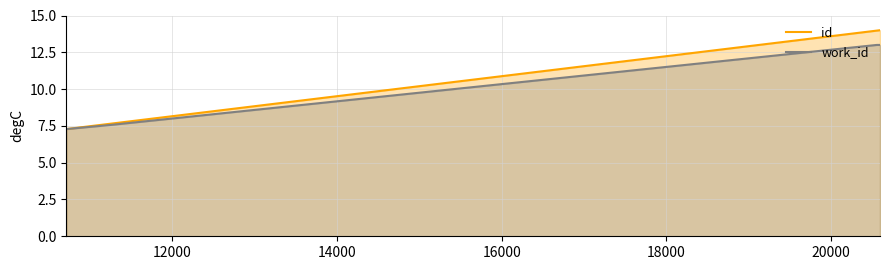

Rank the series by their average value, from lowest to highest.

work_id, id